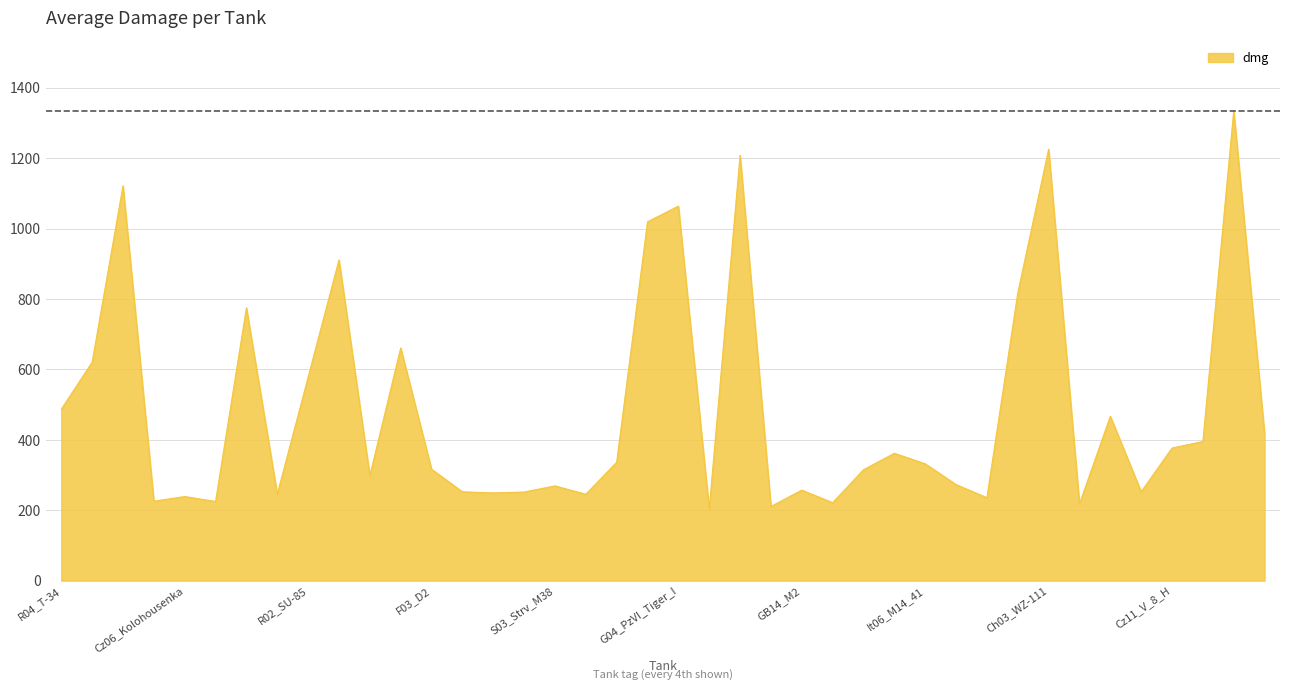

What is the greatest value displayed?

1334.1